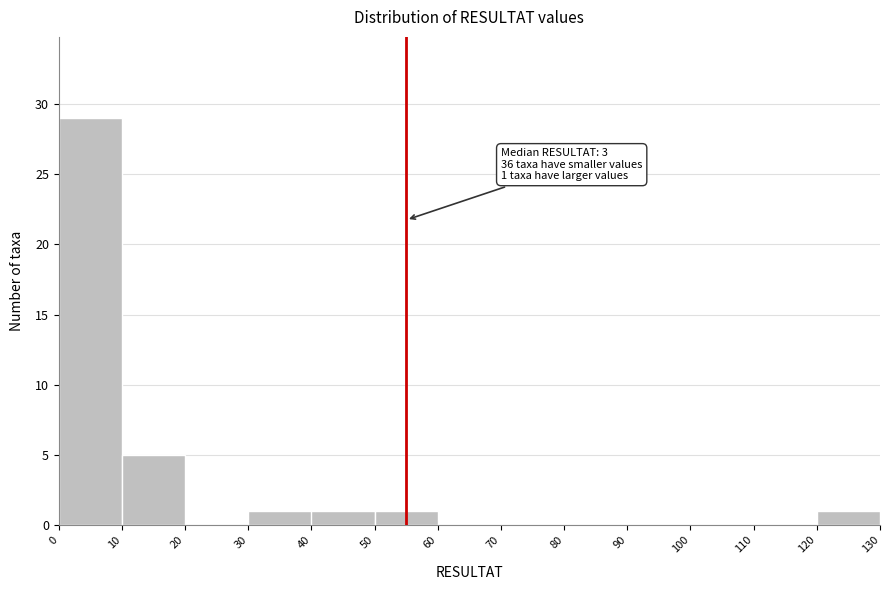

Over which range of the x-axis is the bar tallest?

0 to 10